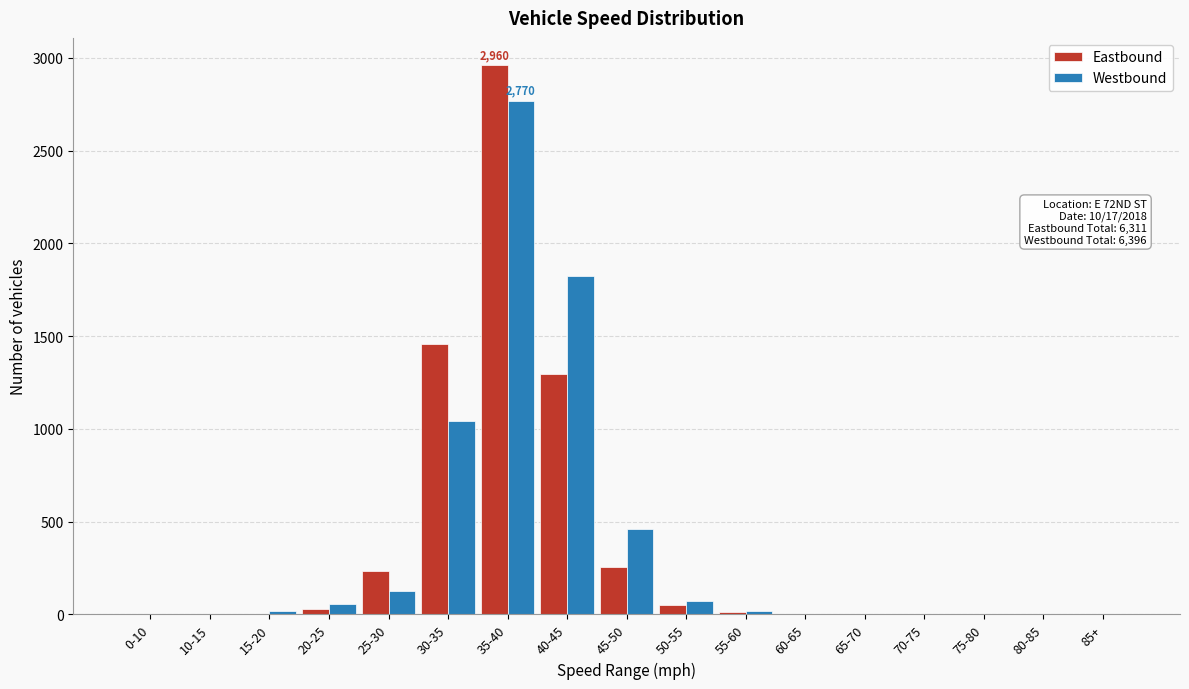

Which category has the highest value across all series?

35-40